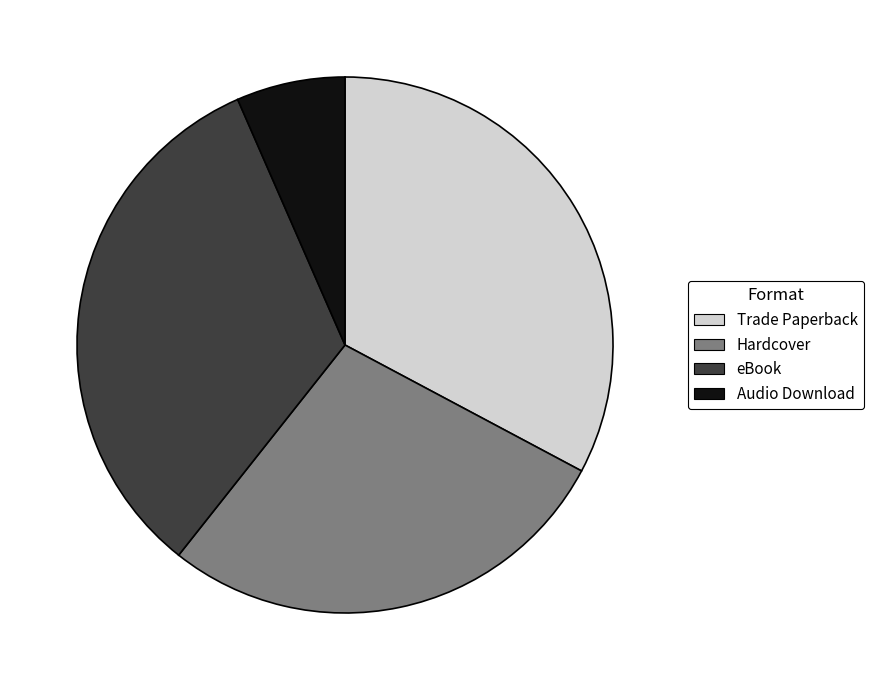

True or false: Audio Download accounts for 1% of the total.

False